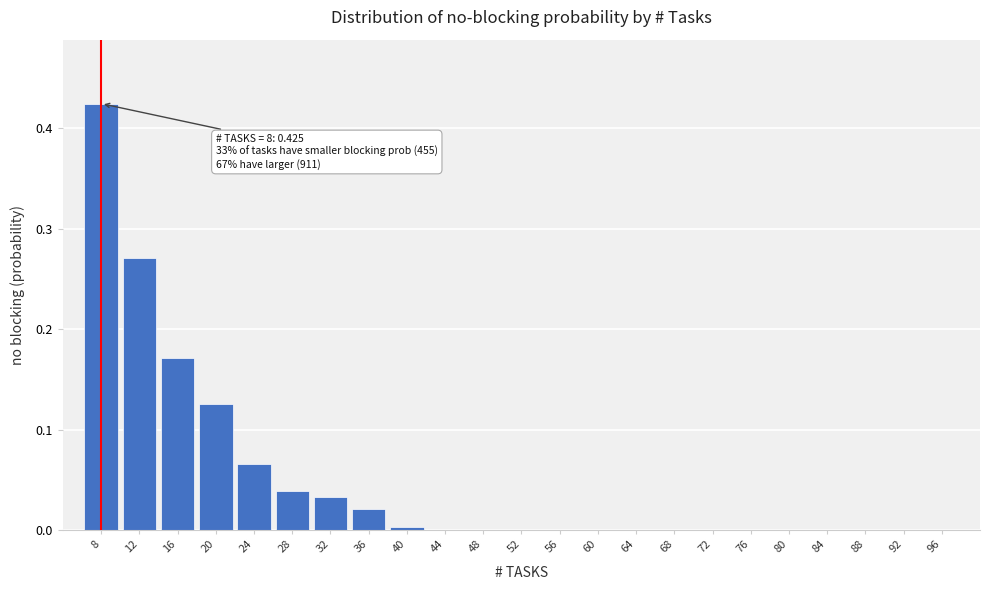

True or false: the data shows -0.2 at 88.

False